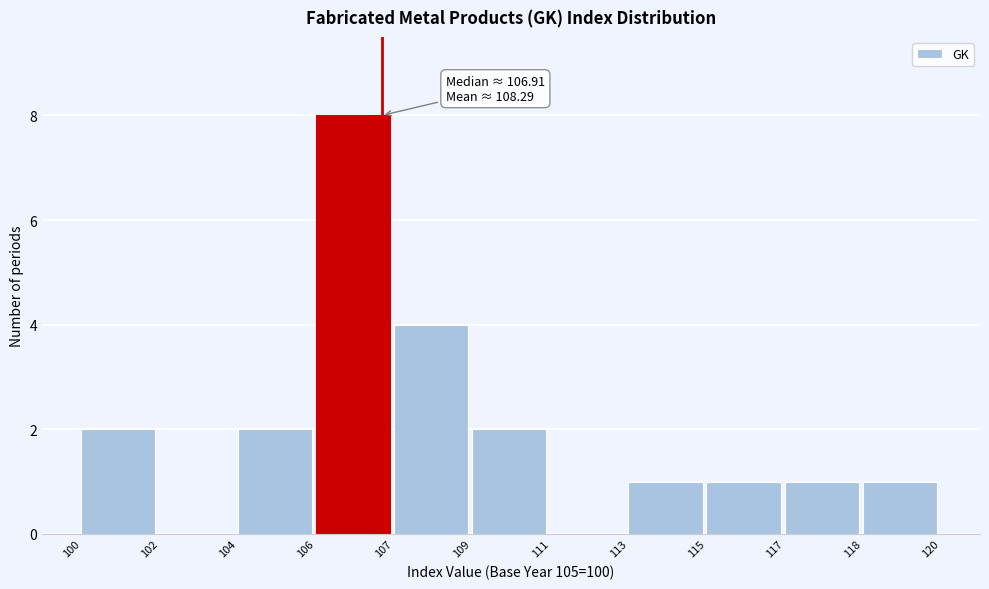

Reading left to right, extract all data points from this chart.

100=2	102=0	104=2	106=8	107=4	109=2	111=0	113=1	115=1	117=1	118=1